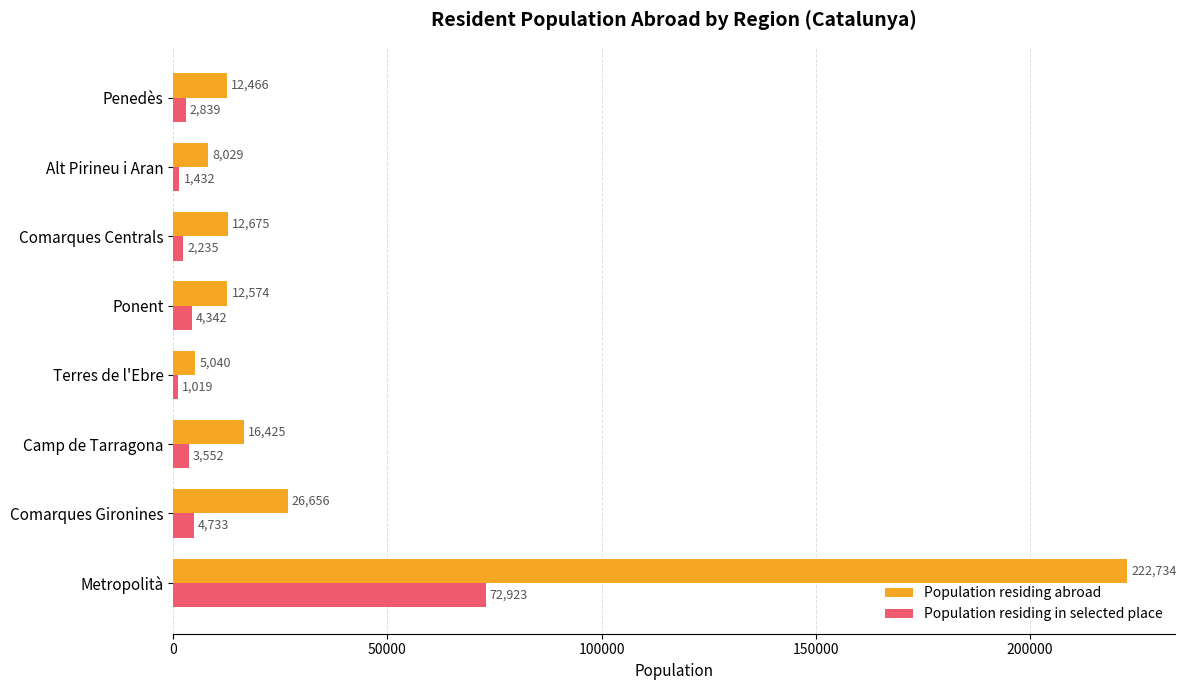

Rank the series by their maximum value, from lowest to highest.

Population residing in selected place, Population residing abroad